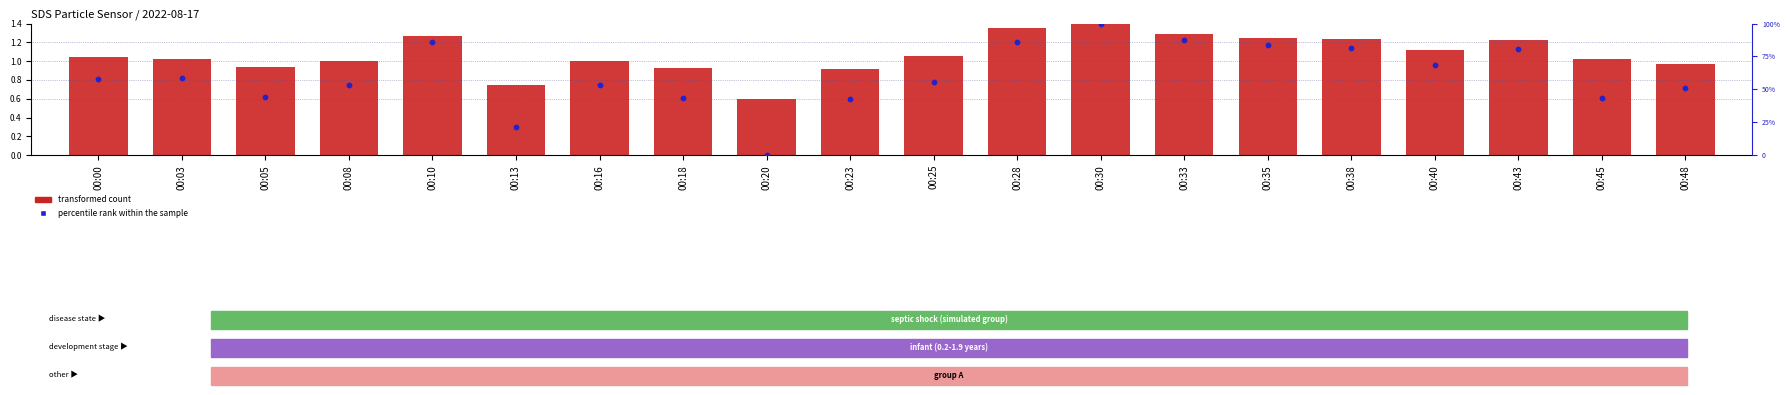

Which series contains the highest Y value?

percentile rank within the sample